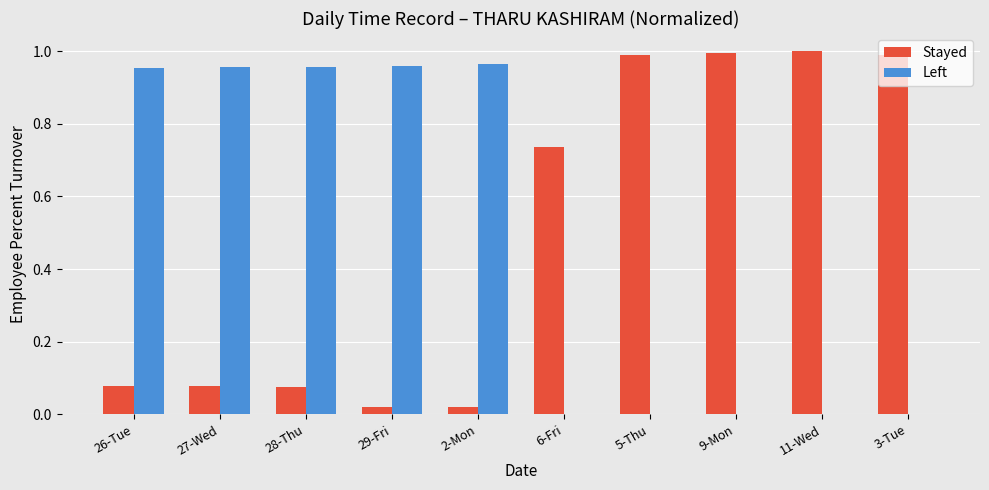

What are all the series names shown in the legend?

Stayed, Left